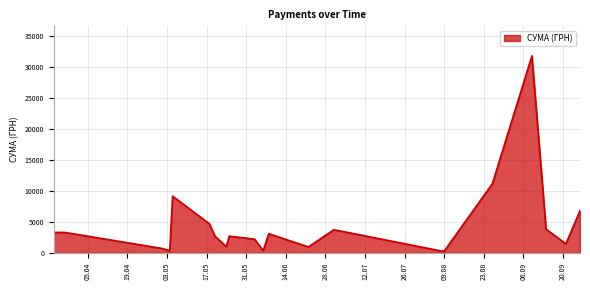

What is the greatest value displayed?

31782.9